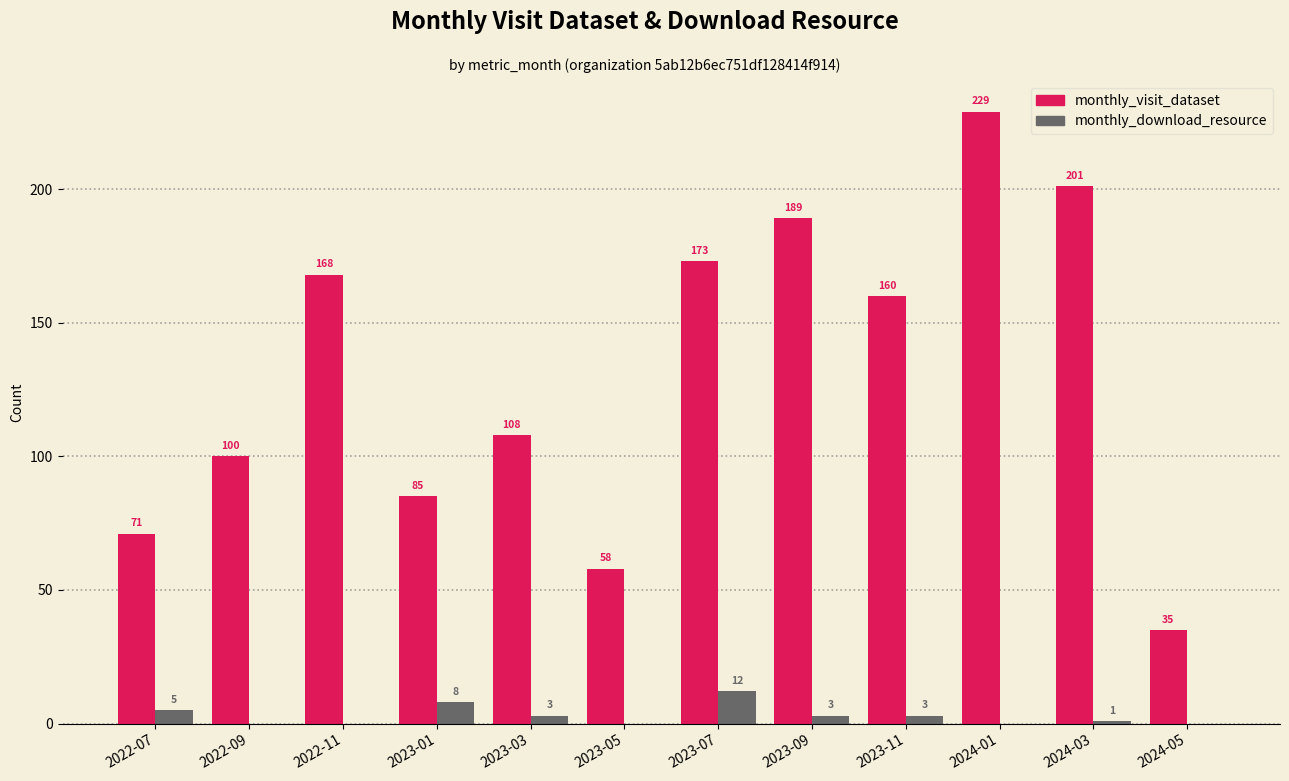

Reading right to left, extract all data points from this chart.

monthly_visit_dataset: 2024-05=35	2024-03=201	2024-01=229	2023-11=160	2023-09=189	2023-07=173	2023-05=58	2023-03=108	2023-01=85	2022-11=168	2022-09=100	2022-07=71
monthly_download_resource: 2024-05=0	2024-03=1	2024-01=0	2023-11=3	2023-09=3	2023-07=12	2023-05=0	2023-03=3	2023-01=8	2022-11=0	2022-09=0	2022-07=5